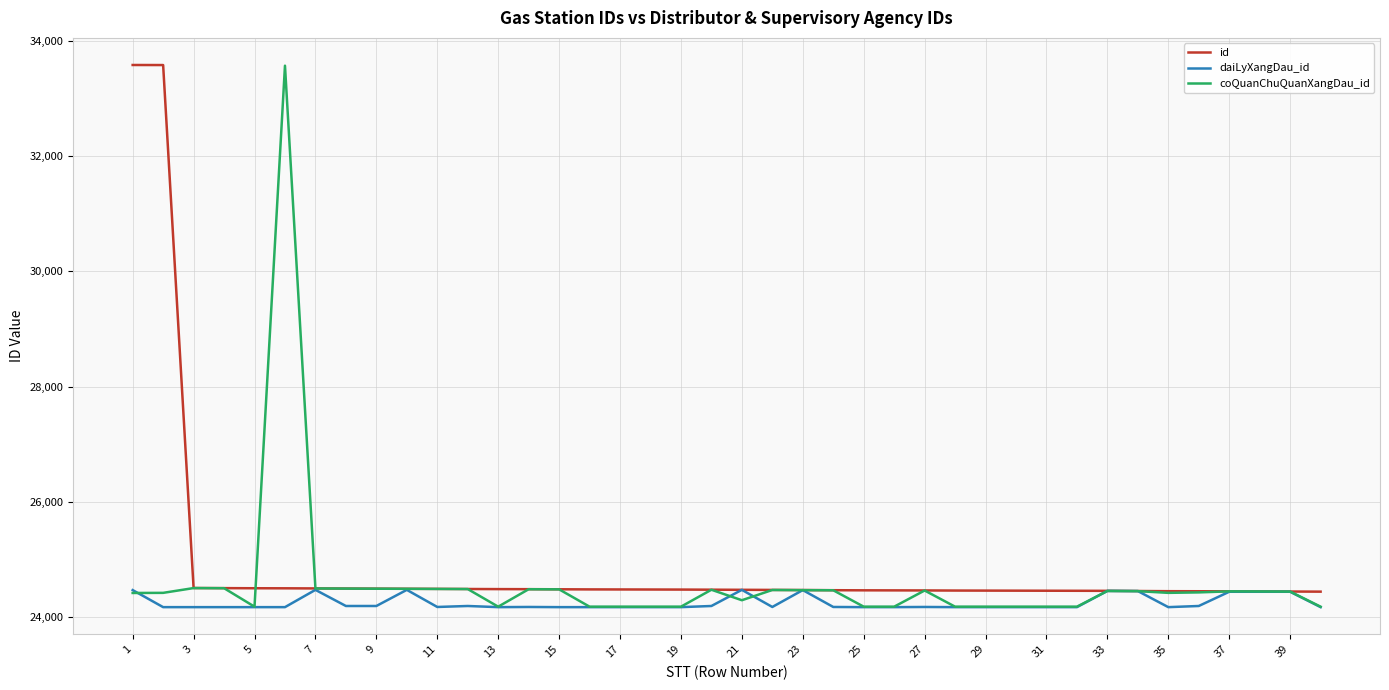

Which series has the largest total across all categories?

id